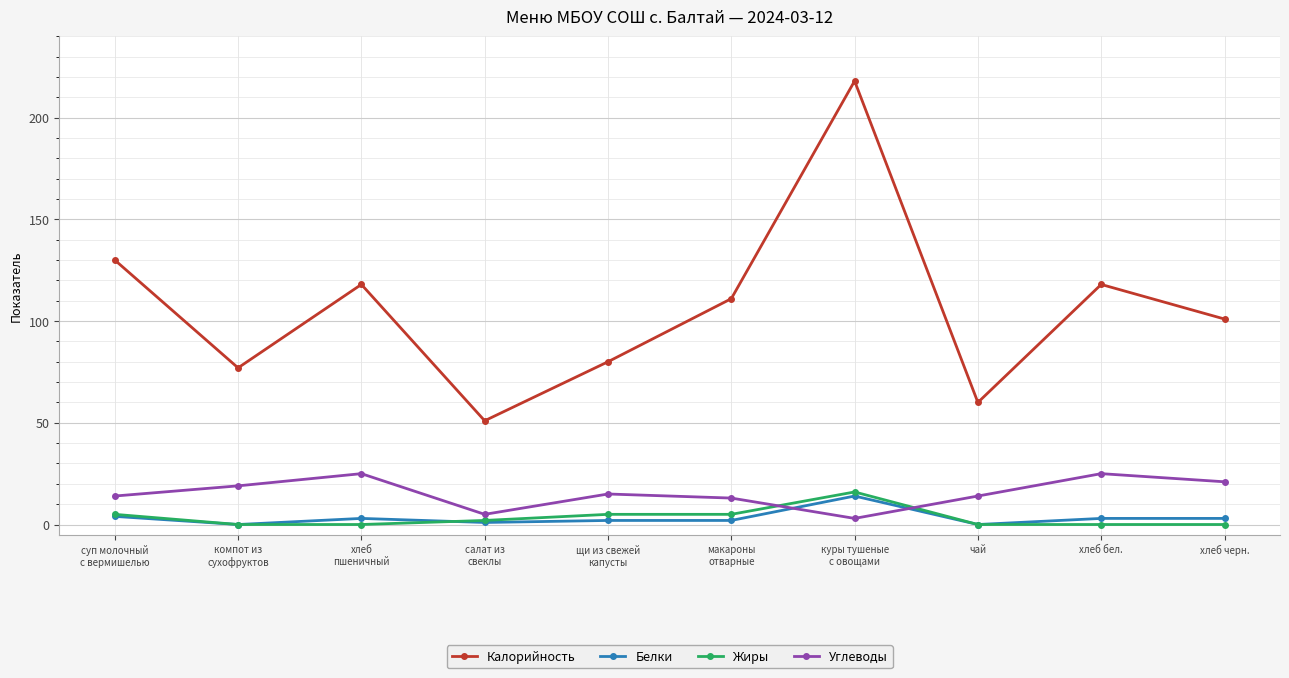

What is the maximum value for Углеводы?

25